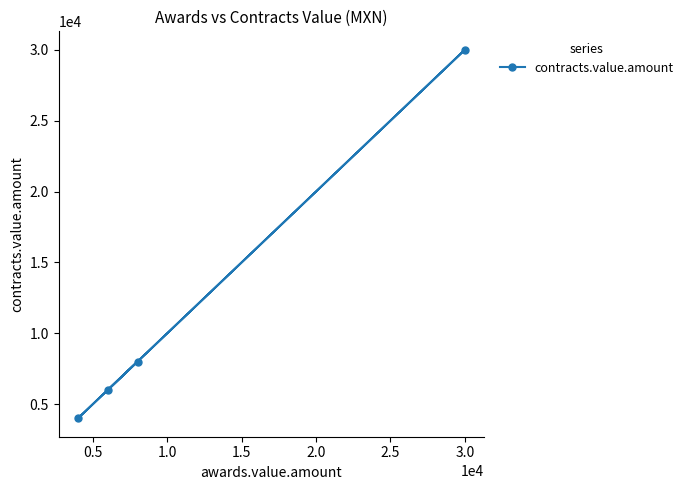

What is the difference between the maximum and minimum values?

26000